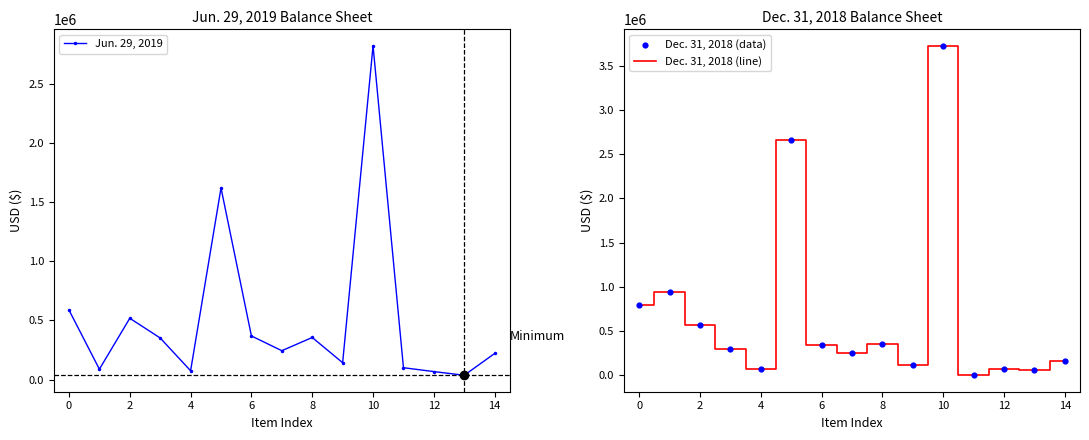

Where is the first local maximum for Jun. 29, 2019?

2